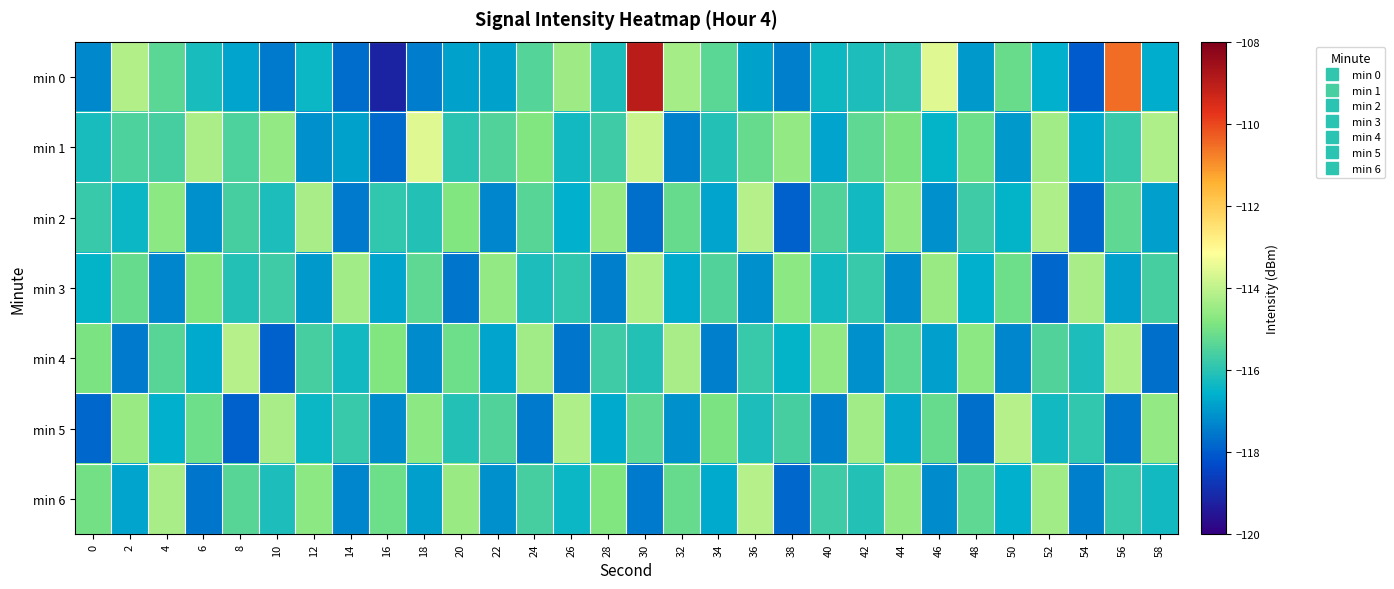

Between 52 and 38, which is larger?

52